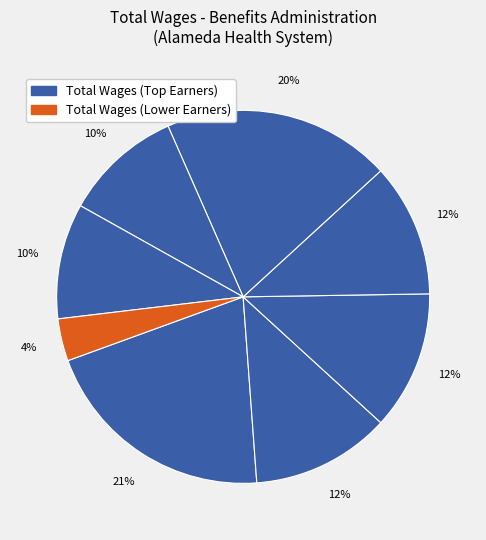

How many slices are in this pie chart?

8